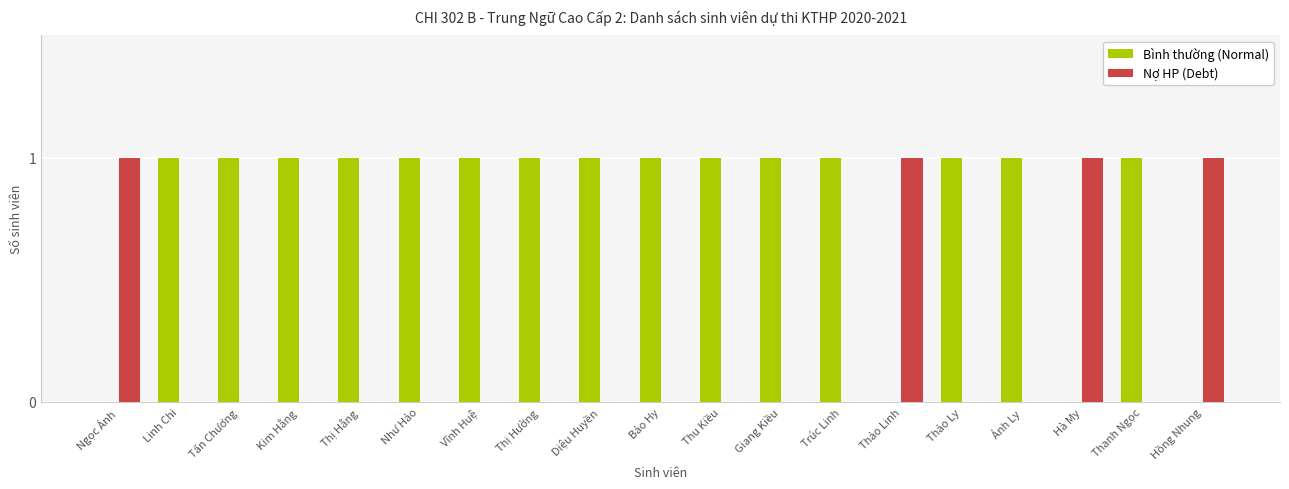

Is it true that Nợ HP (Debt) equals 0 at Diệu Huyền?

True